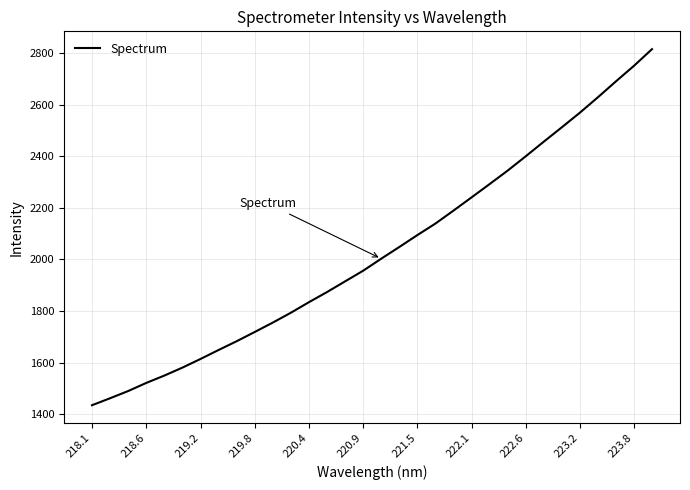

What is the difference between the maximum and minimum values?

1380.1